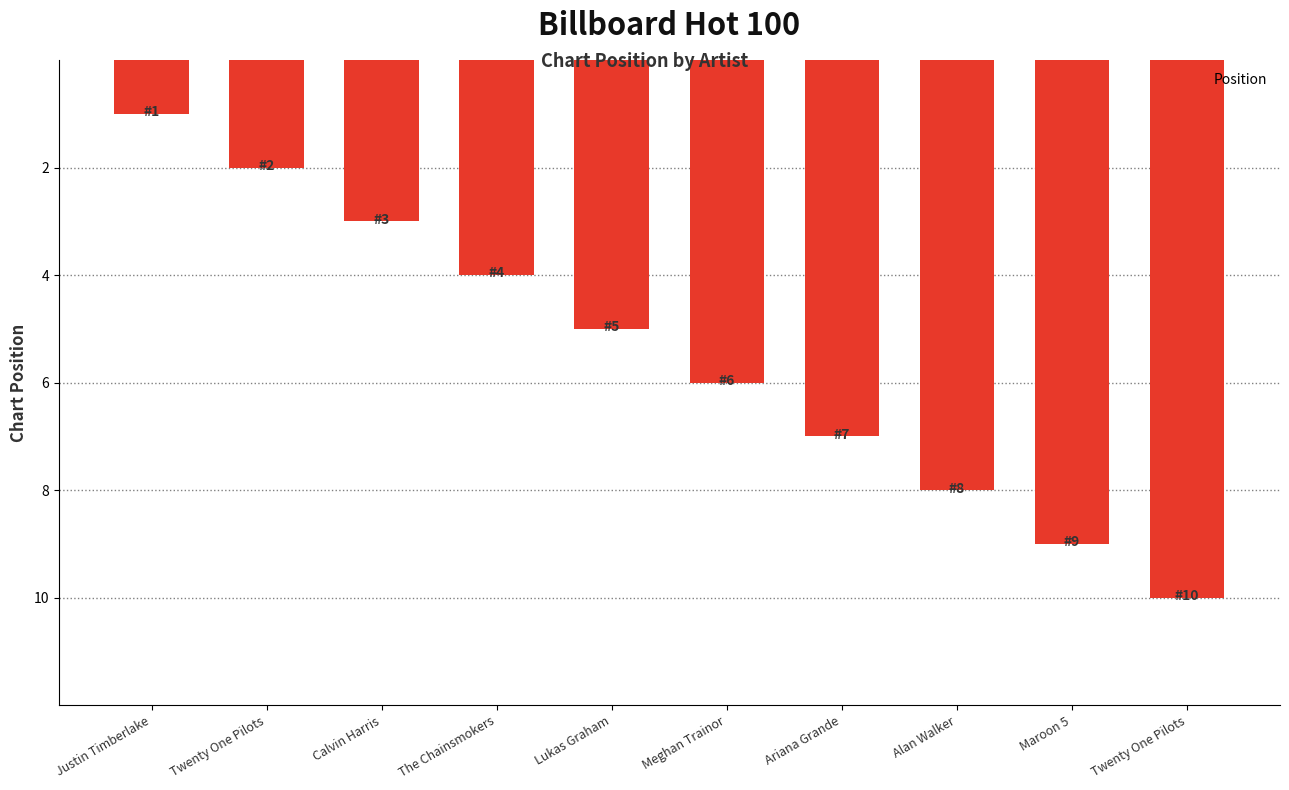

How many series are shown in this chart?

1